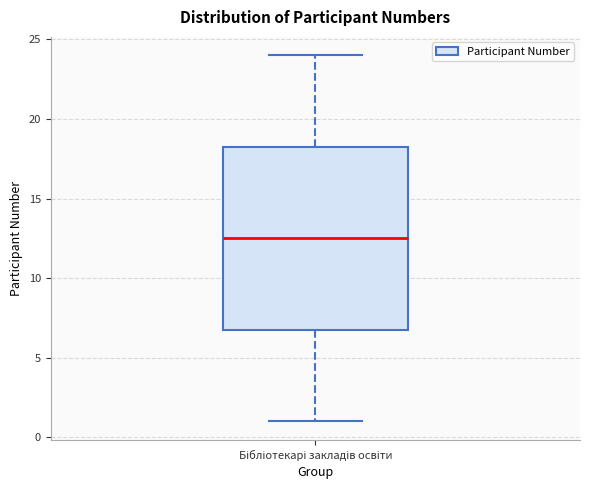

Read this box plot against the y-axis: the position of the median line, the range covered by the box, and the ends of both whiskers. The values are not printed on the chart, so give them approximately, as read against the axis.

median 12.5, box 7.0 to 18.5, whiskers 1.0 to 24.0